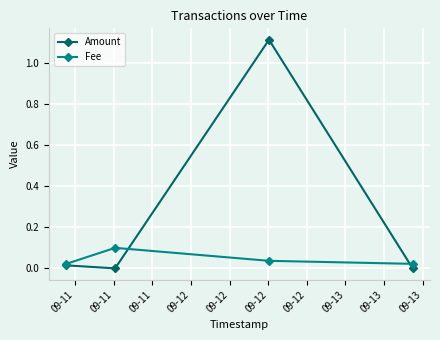

Which series has the widest spread of values?

Amount